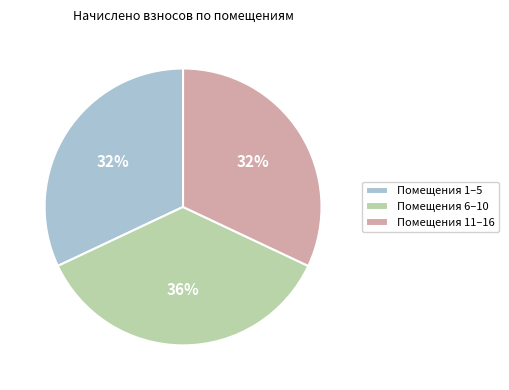

Is there any slice that represents more than half of the pie?

No